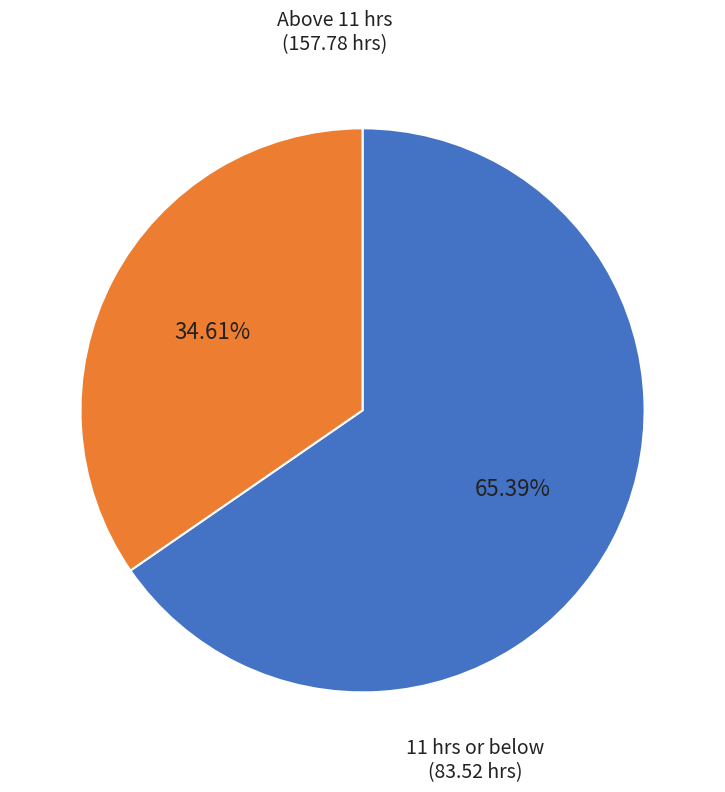

Does any single category account for the majority?

Yes